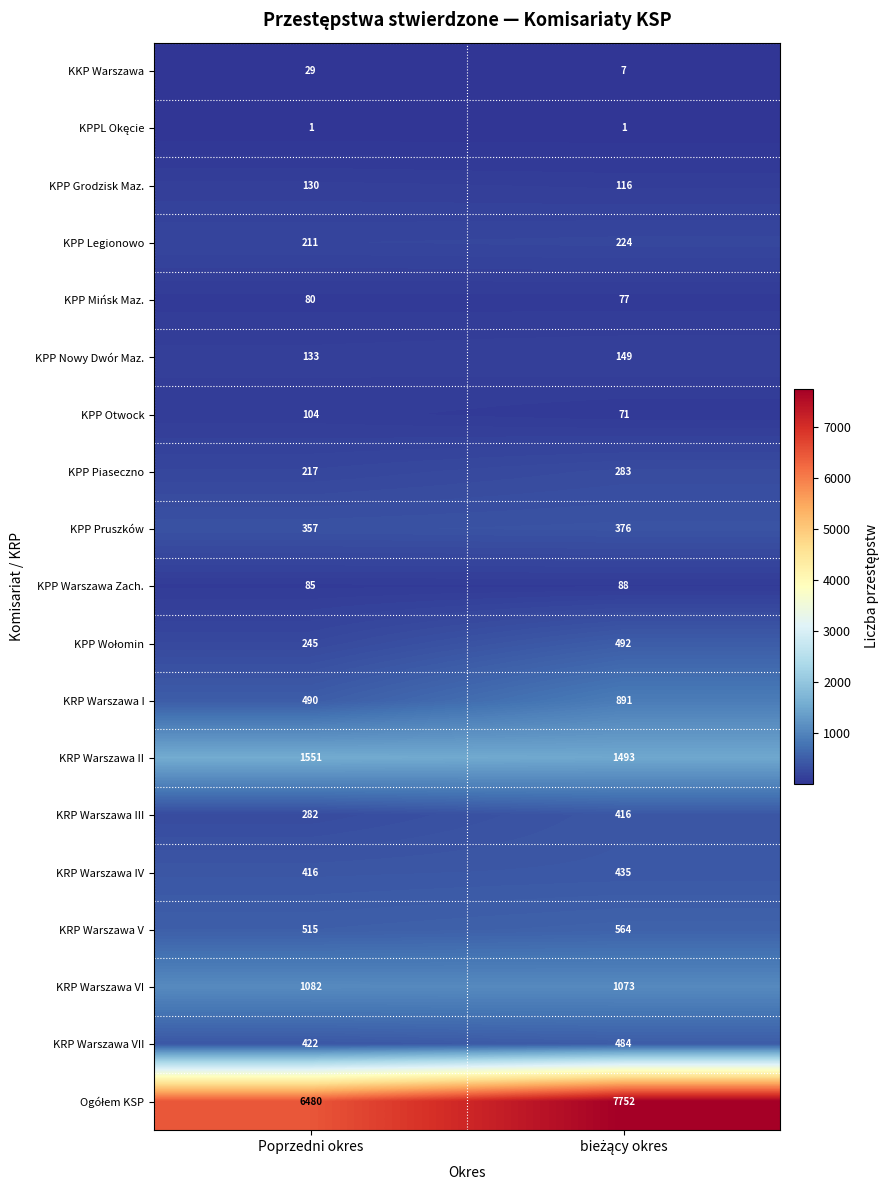

What is the highest value of the KPP Nowy Dwór Maz. series?

149